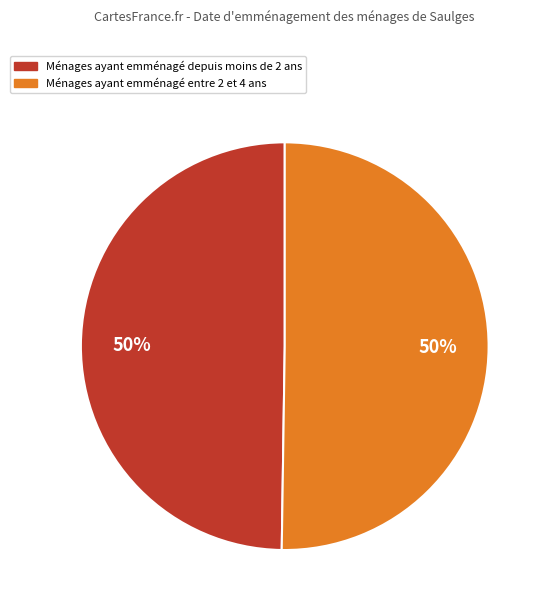

To the nearest percent, what is the average slice percentage?

50%